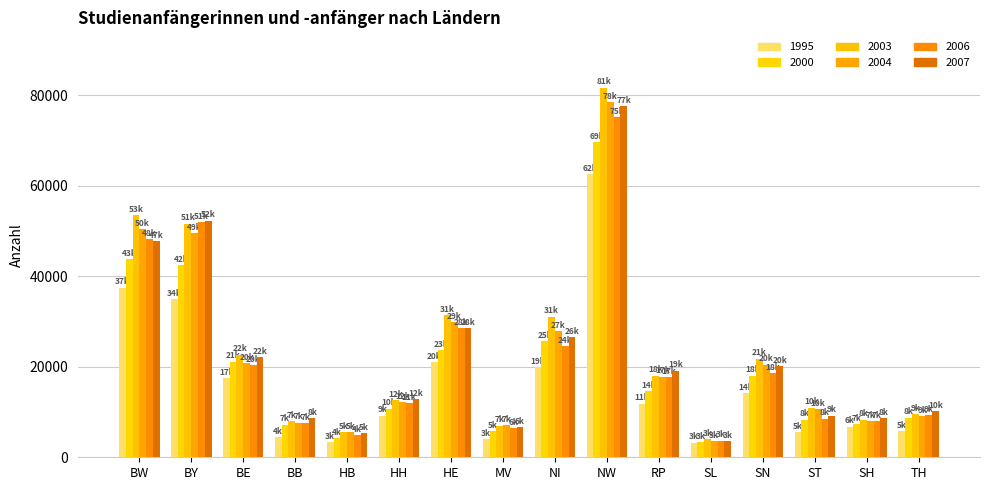

At which category is the sum across all series the highest?

NW